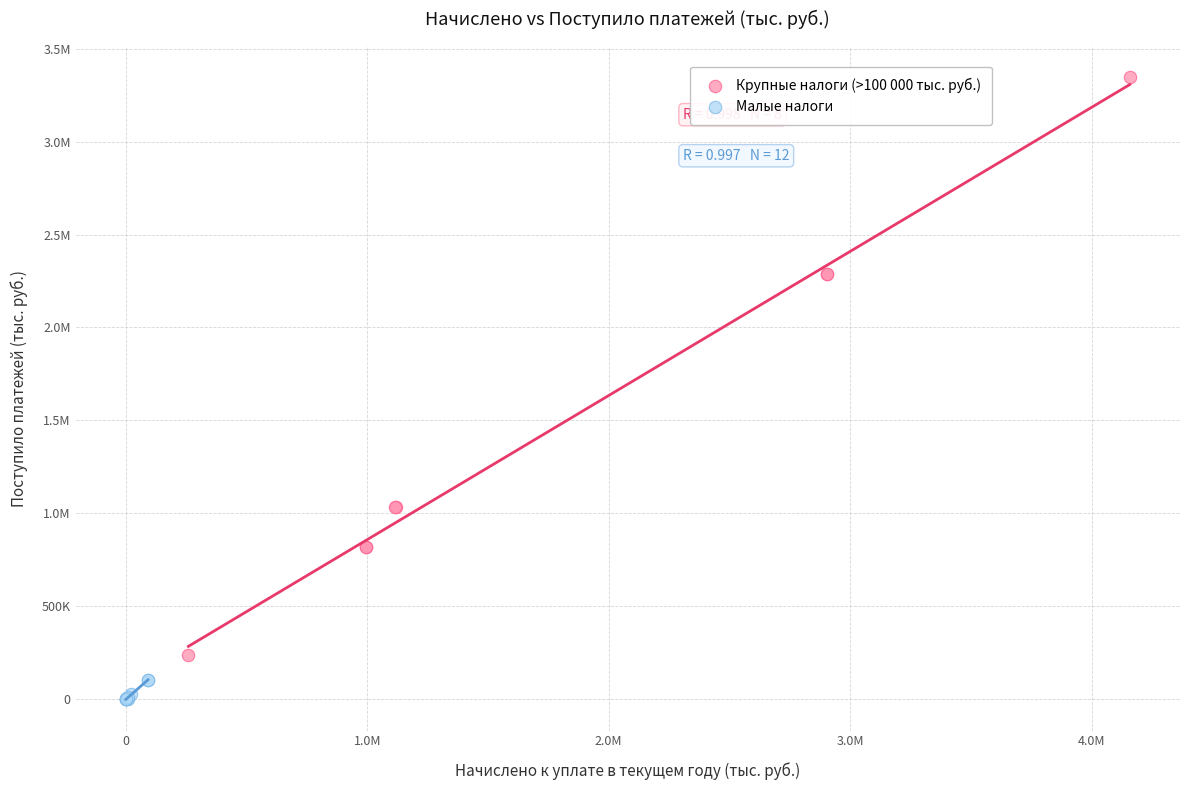

What are all the series names shown in the legend?

Крупные налоги (>100 000 тыс. руб.), Малые налоги